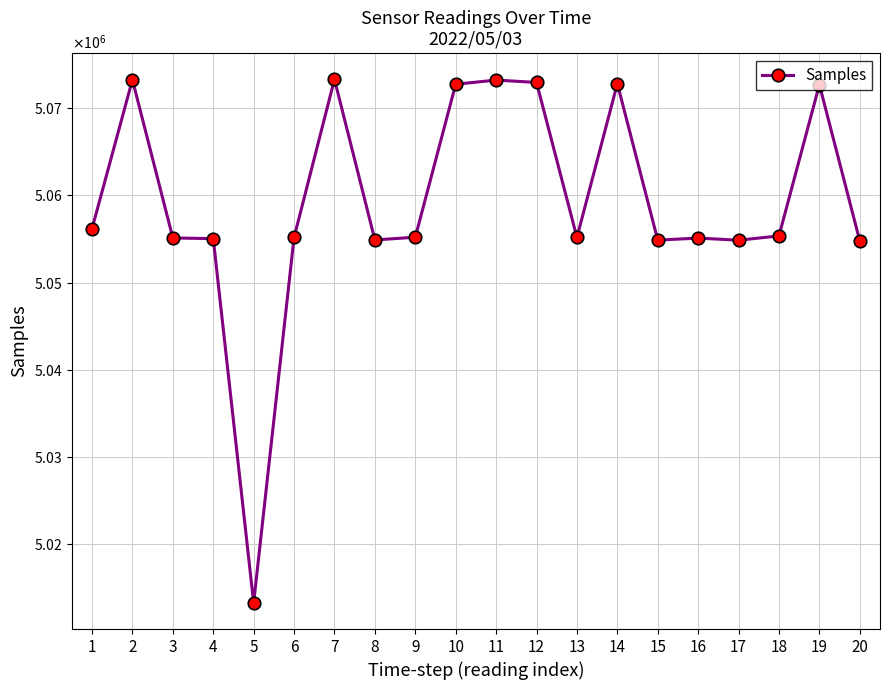

What is the maximum value shown in the chart?

5073331